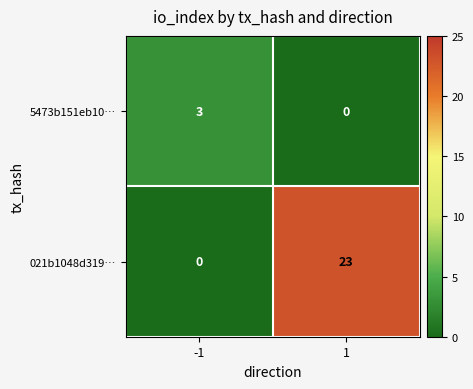

What is the sum of all 5473b151eb10… values?

3